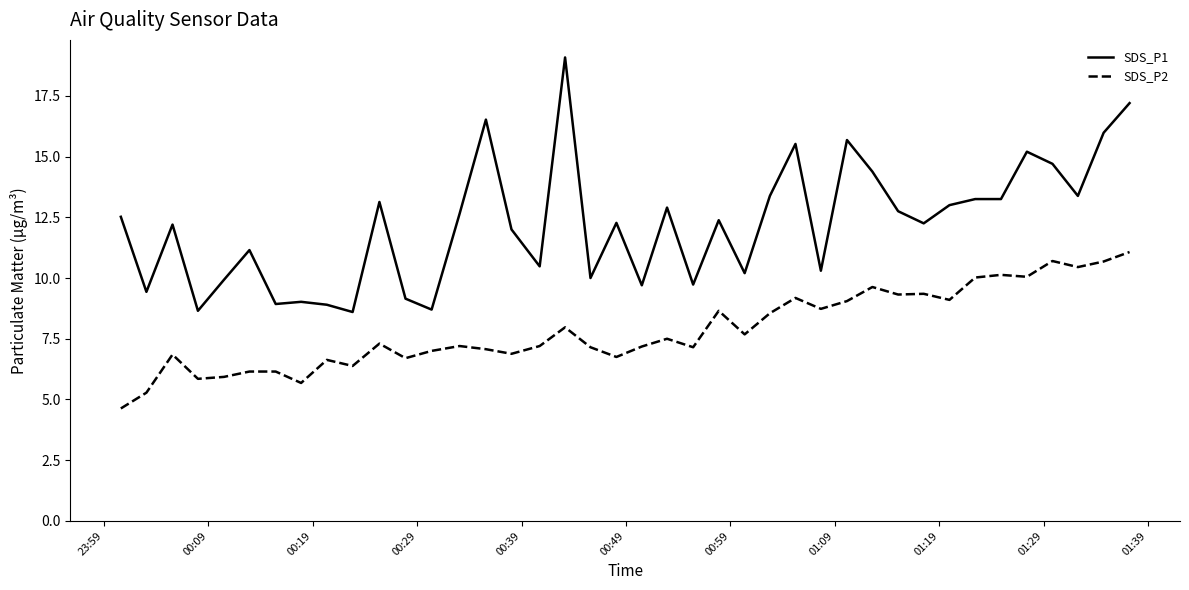

List the series in order of their peak value, lowest first.

SDS_P2, SDS_P1